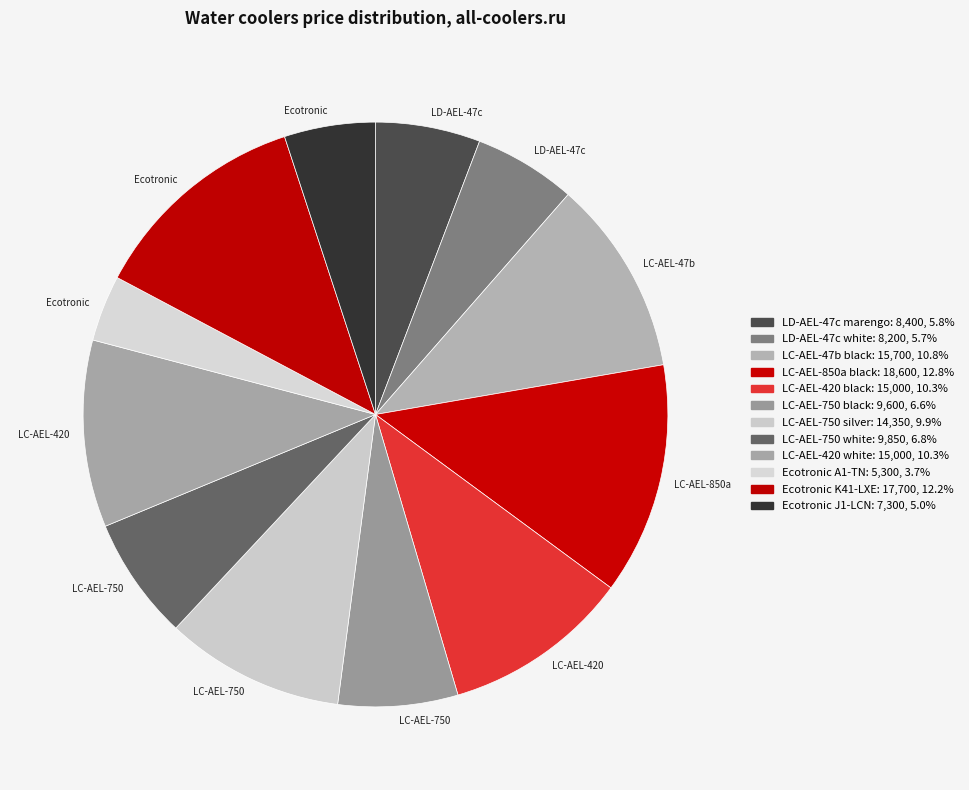

Which category has the biggest portion of the pie?

LC-AEL-850a black